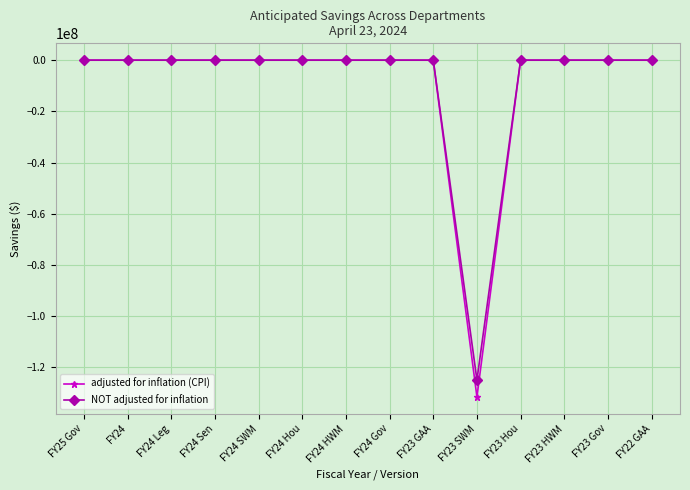

How many lines are shown in the chart?

2